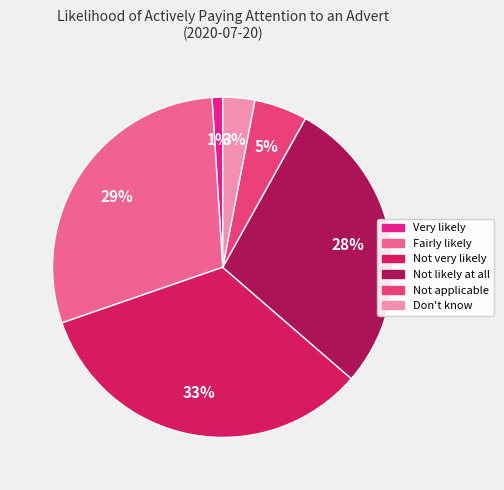

Is Not applicable the majority of the pie?

No